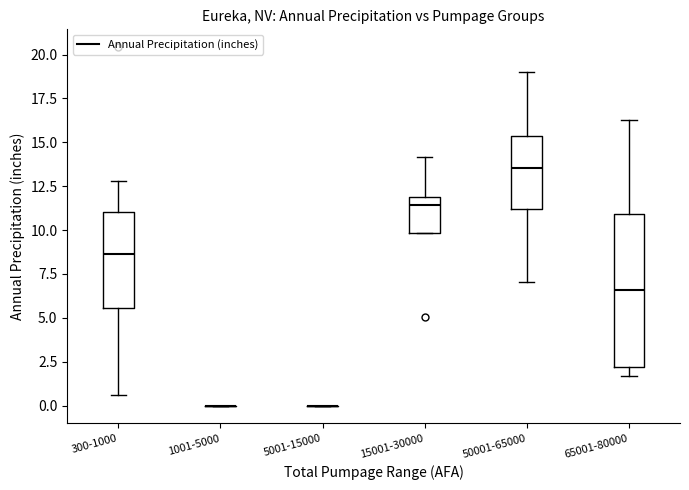

Comparing the boxes themselves (not the whiskers), which one is the tallest?

65001-80000